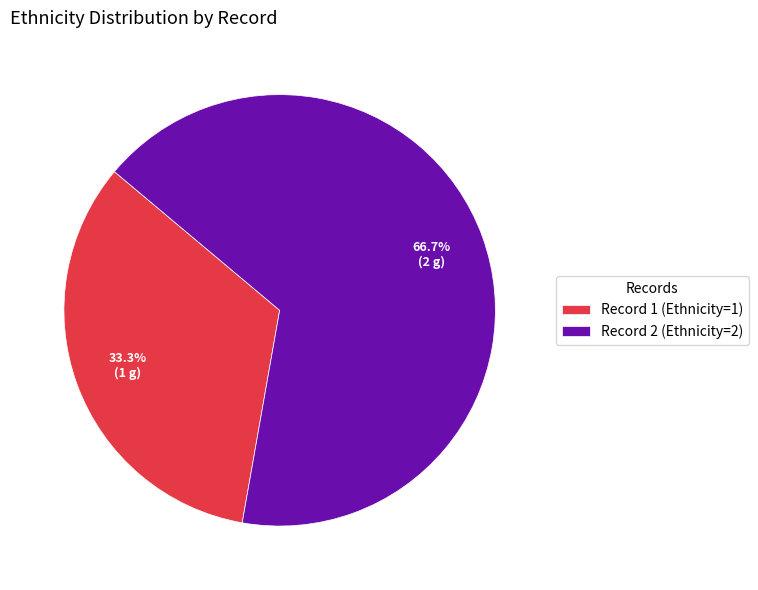

What is the ratio of the value at Record 1 (Ethnicity=1) to the value at Record 2 (Ethnicity=2)?

0.5